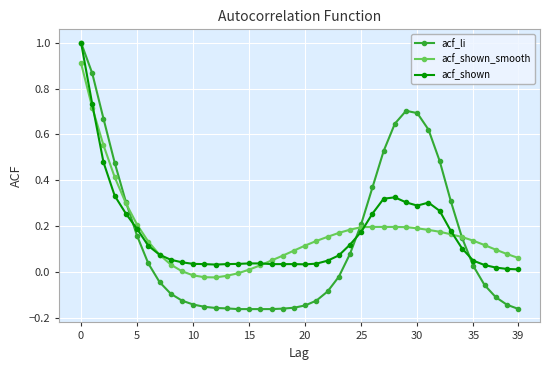

Which series has the largest range (max minus min)?

acf_li